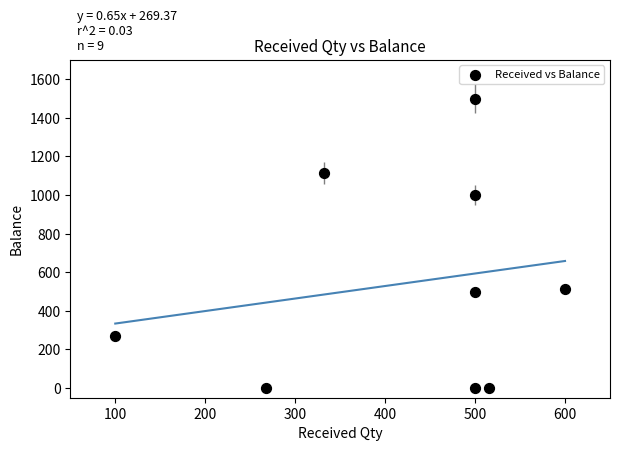

What is the range of X values (max minus min)?

500